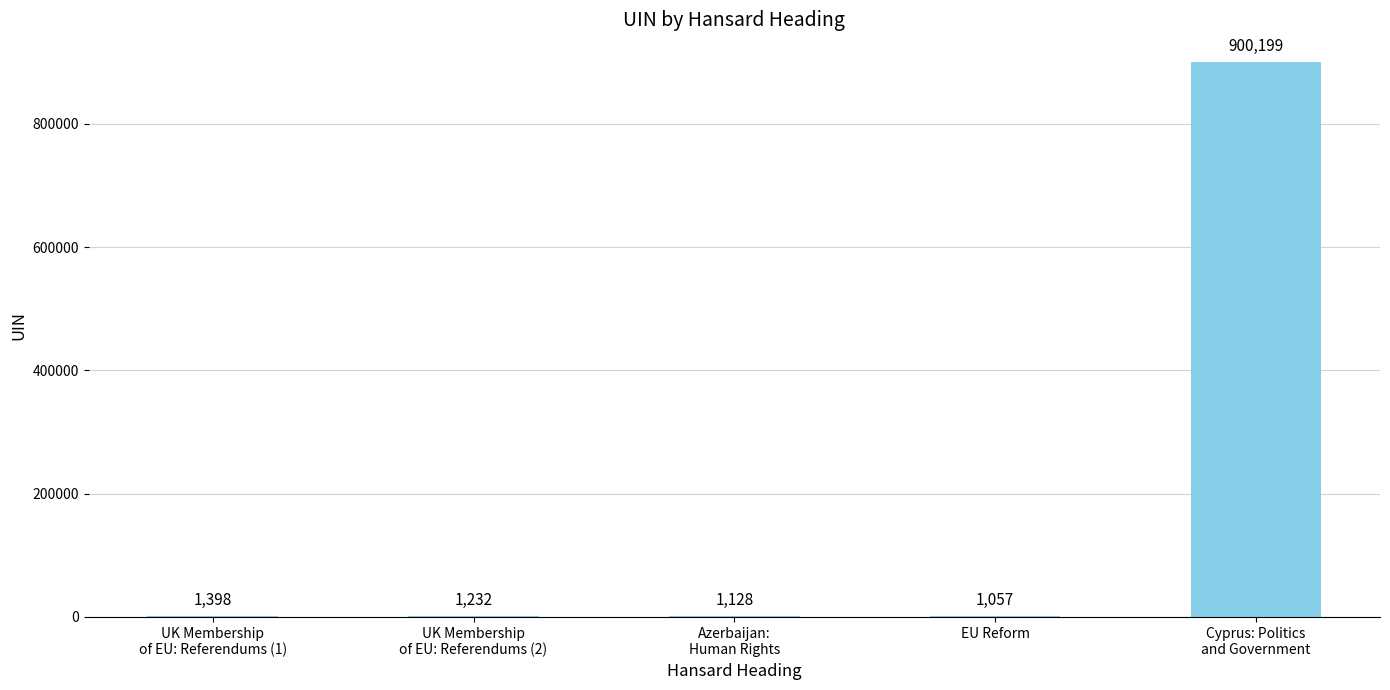

What is the sum of the values at Cyprus: Politics
and Government and EU Reform?

901256